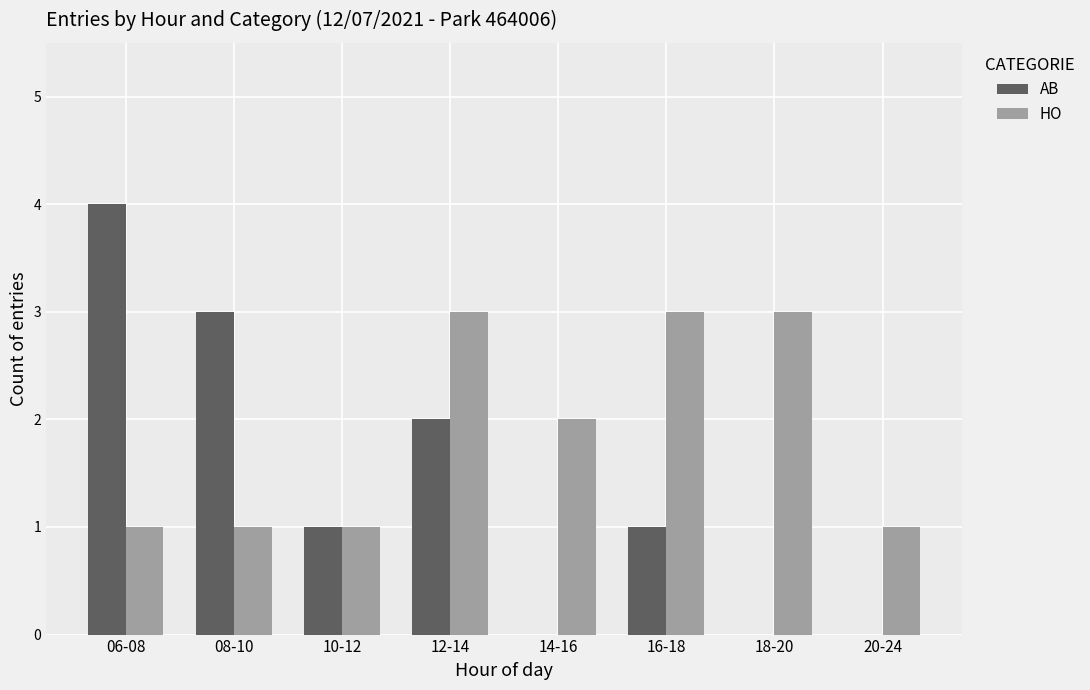

Reading right to left, list all the values displayed in this chart.

AB: 20-24=0	18-20=0	16-18=1	14-16=0	12-14=2	10-12=1	08-10=3	06-08=4
HO: 20-24=1	18-20=3	16-18=3	14-16=2	12-14=3	10-12=1	08-10=1	06-08=1